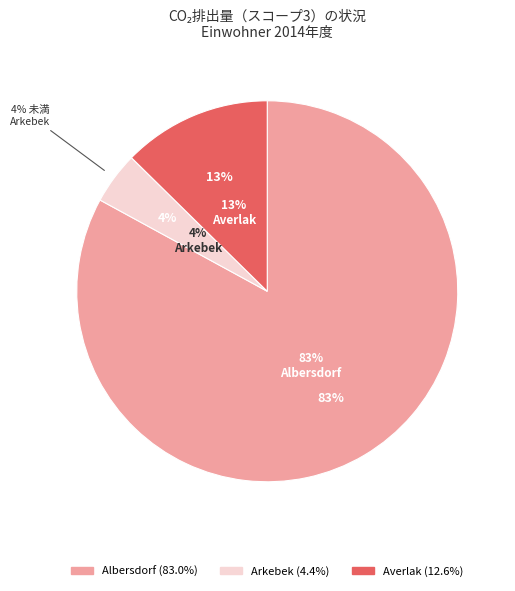

To the nearest percent, what portion does Albersdorf represent?

83%